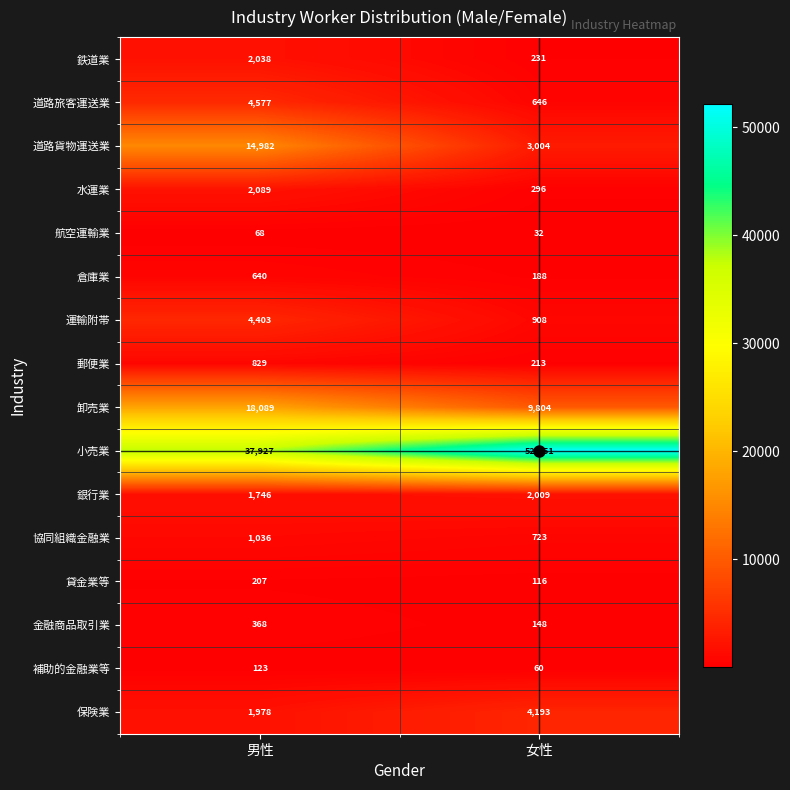

How many series are shown in this chart?

16